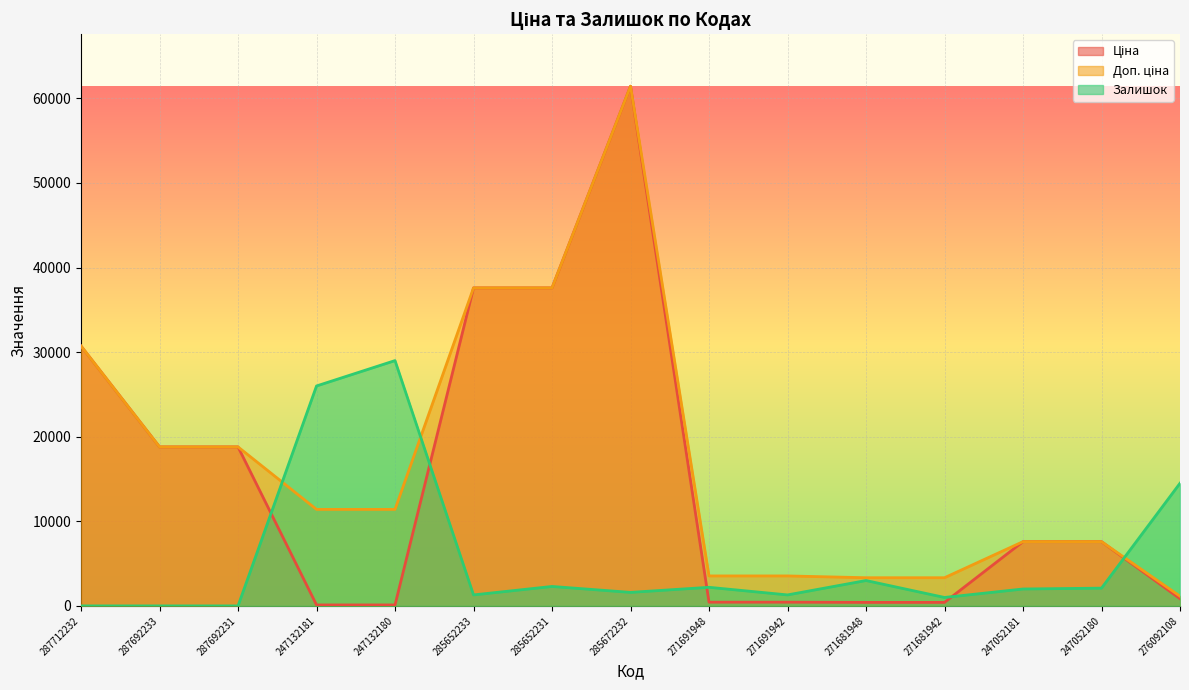

At how many categories does at least one series exceed 61388?

1